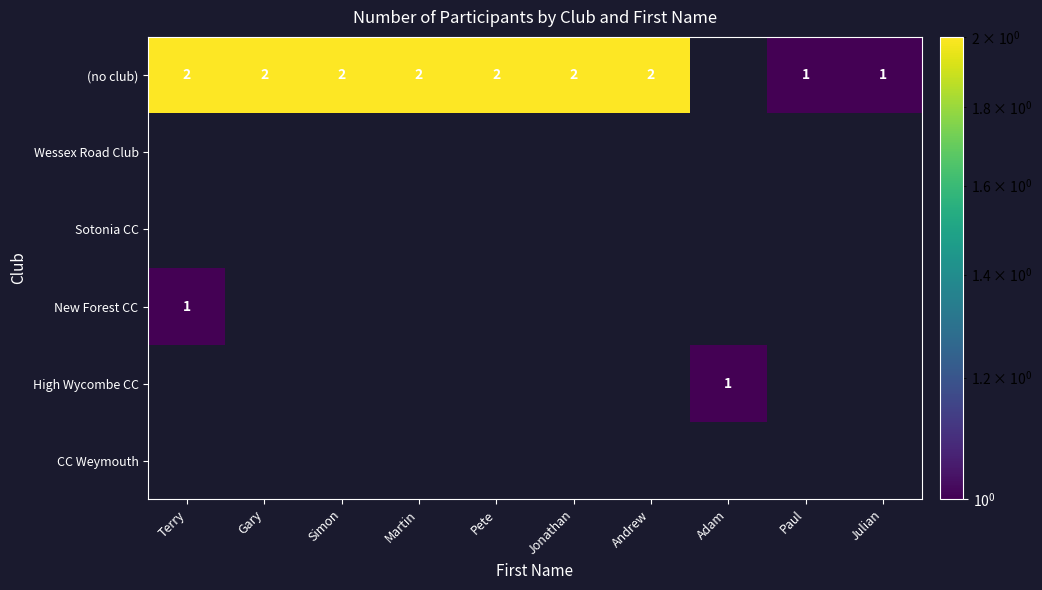

The (no club) series shows 2 at Pete. True or false?

True